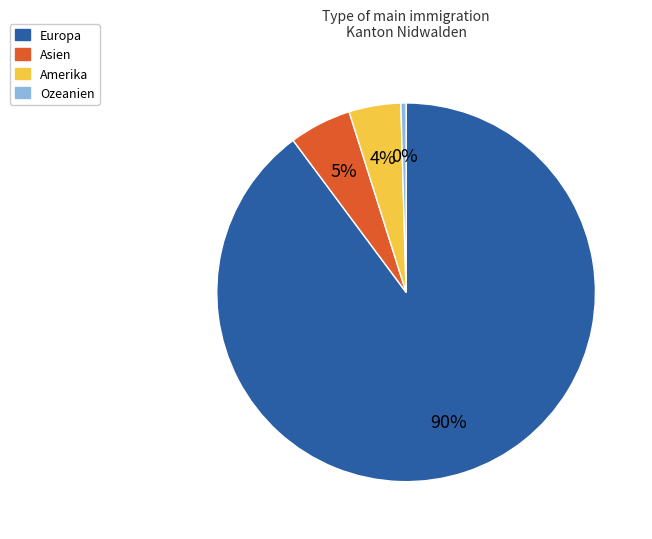

Which has a higher value, Europa or Amerika?

Europa